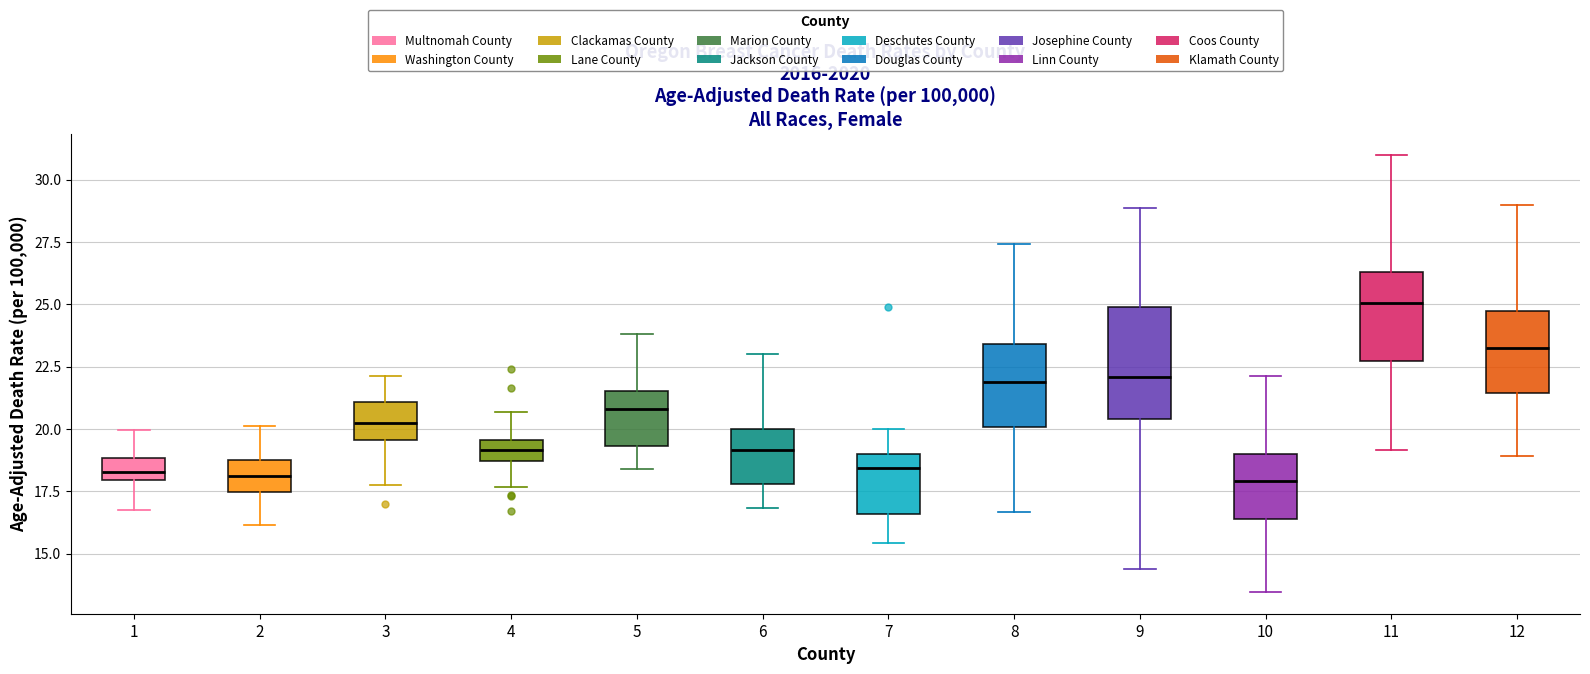

Where is the upper edge of the box at x = 4 on the y-axis? The values are not printed on the chart, so give them approximately, as read against the axis.

19.5